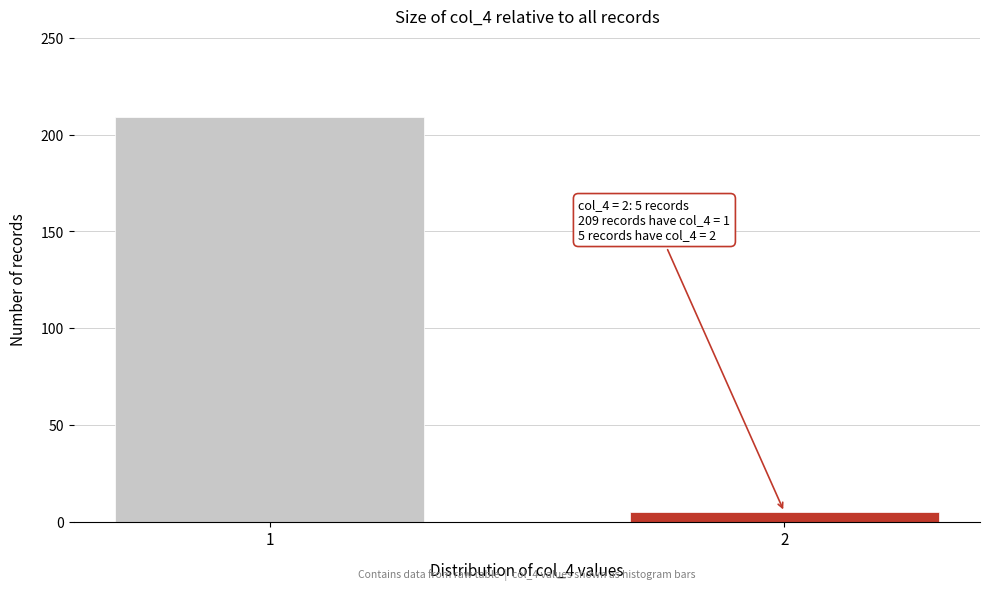

Reading left to right, transcribe all the data shown in this chart.

1=209	2=5